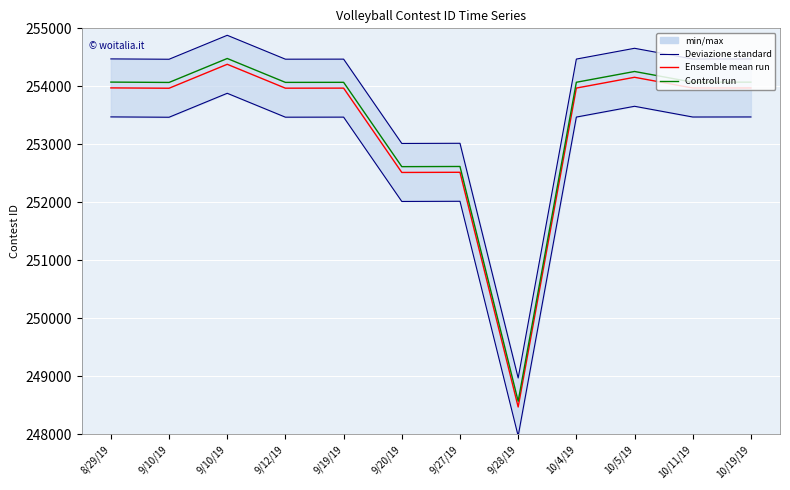

Which label corresponds to the largest value in the chart?

9/10/19